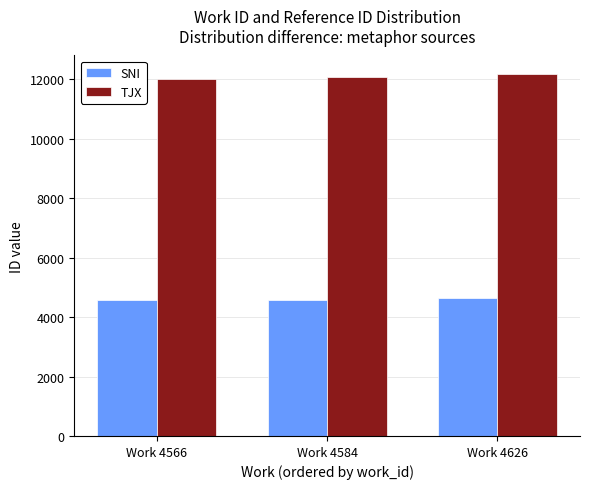

Is the value of SNI at Work 4566 greater than the value of TJX at Work 4566?

No